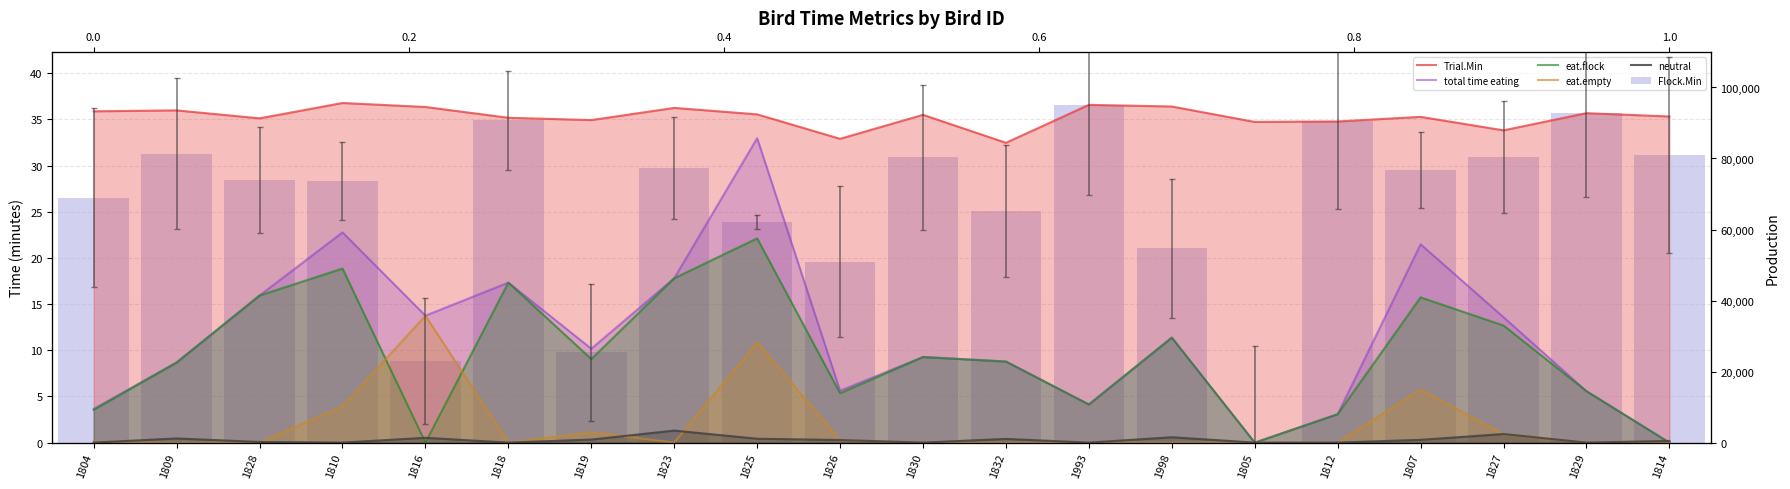

What is the average value of the neutral series?

0.3